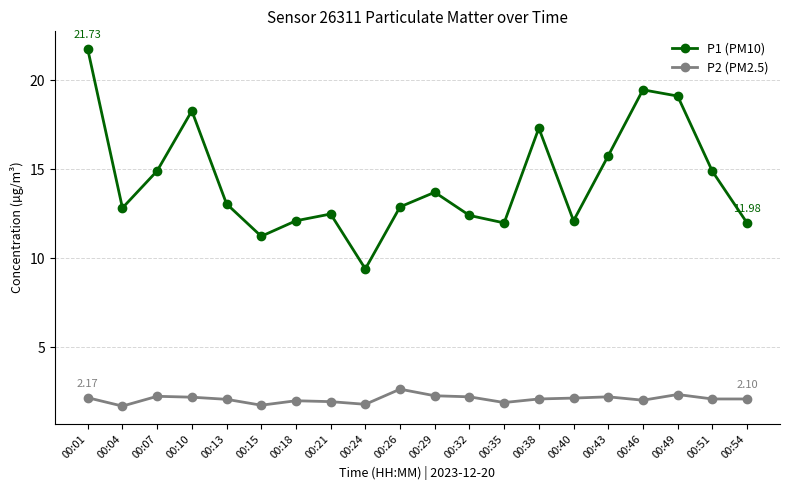

What is the total value across all series at 00:10?

20.5